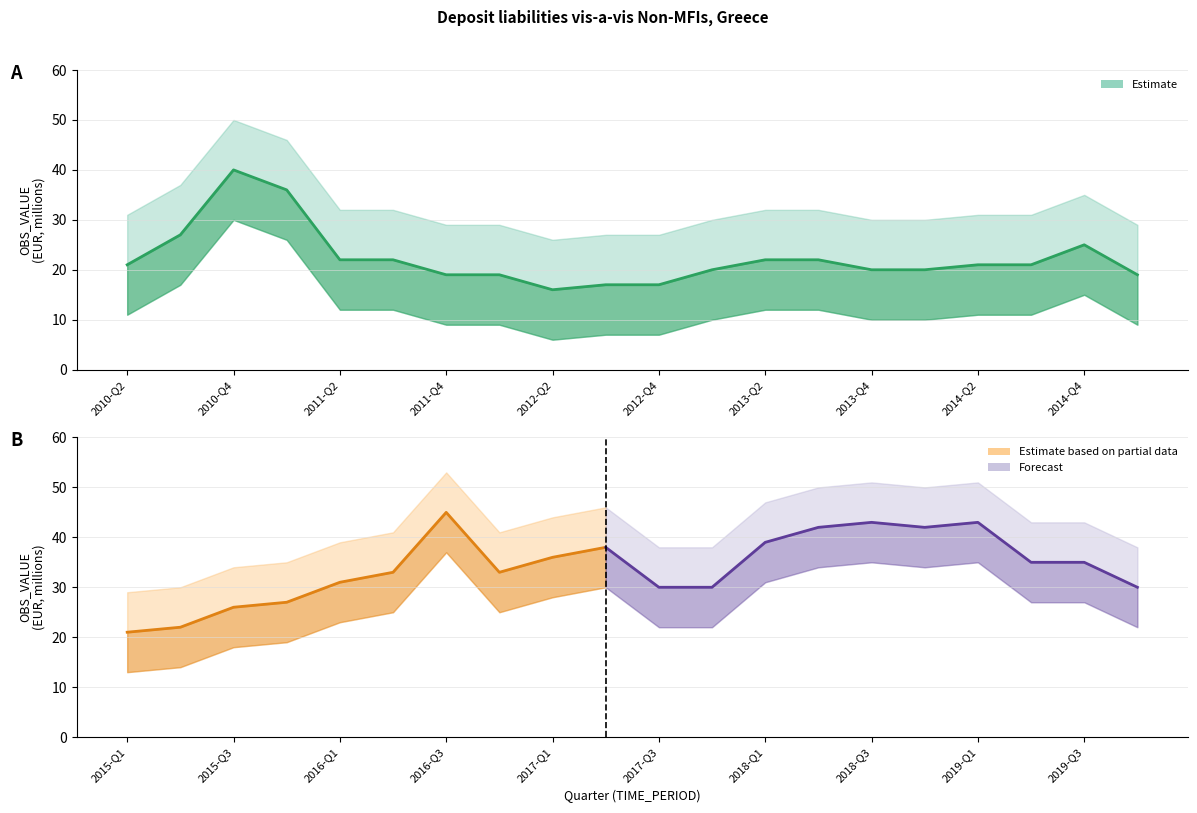

True or false: OBS_VALUE_upper has more than 1 points higher than both neighbors.

True